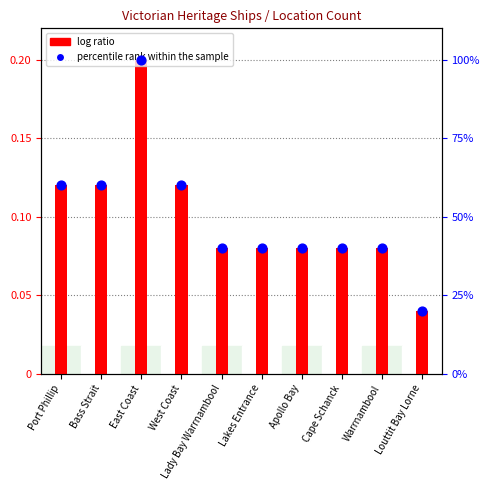

At how many categories does at least one series exceed 0?

10